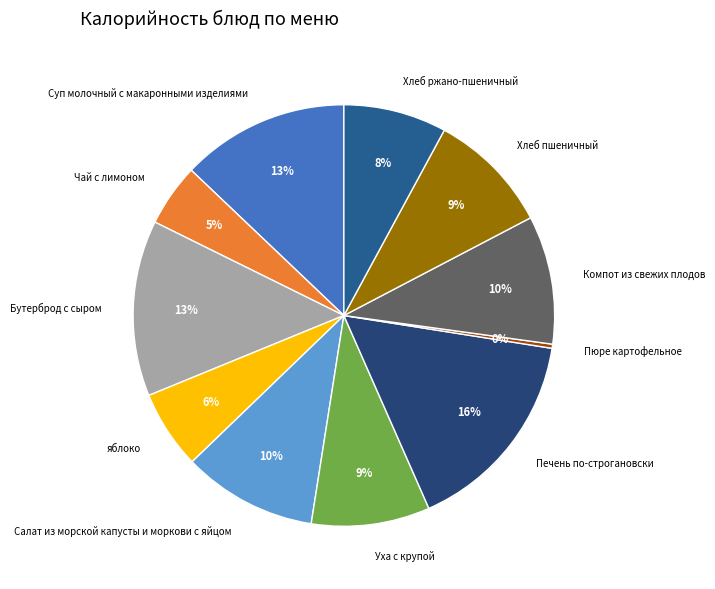

Combined, do Печень по-строгановски and Хлеб пшеничный account for over 50%?

No